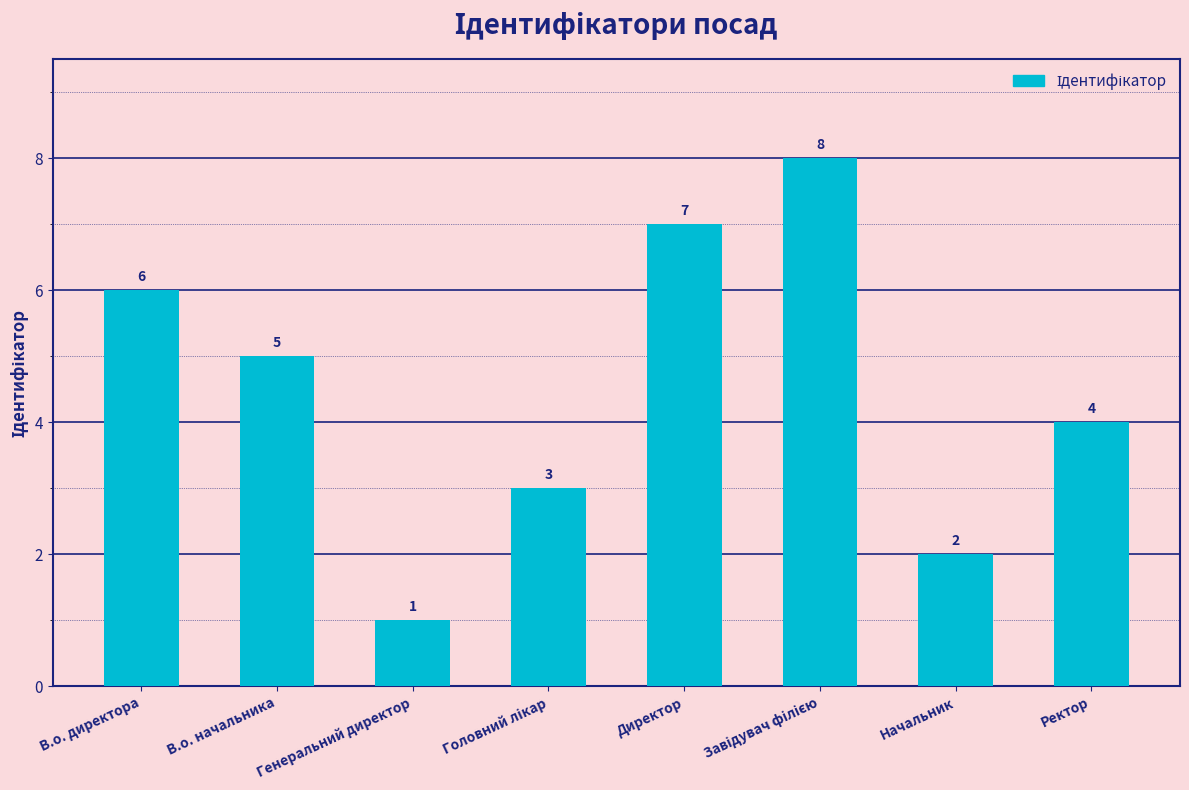

What is the approximate value at Директор?

7